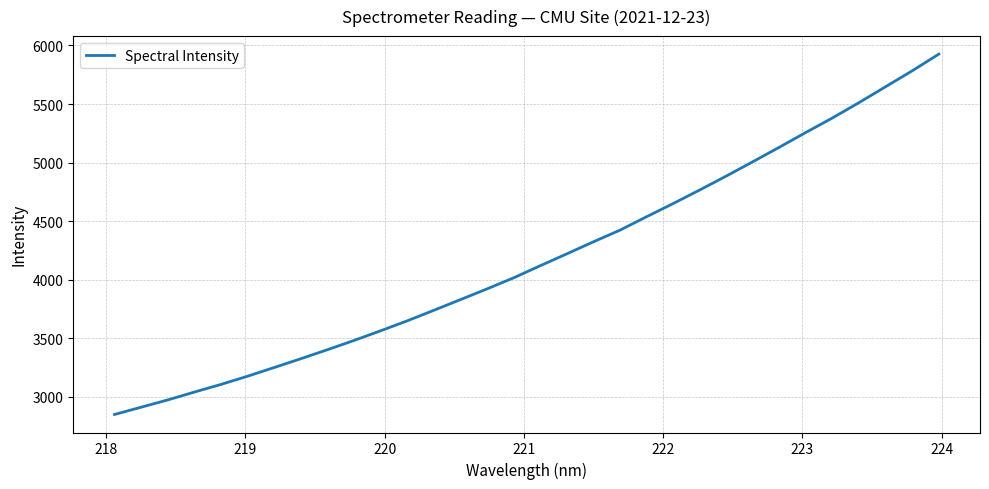

What is the smallest value displayed?

2850.3